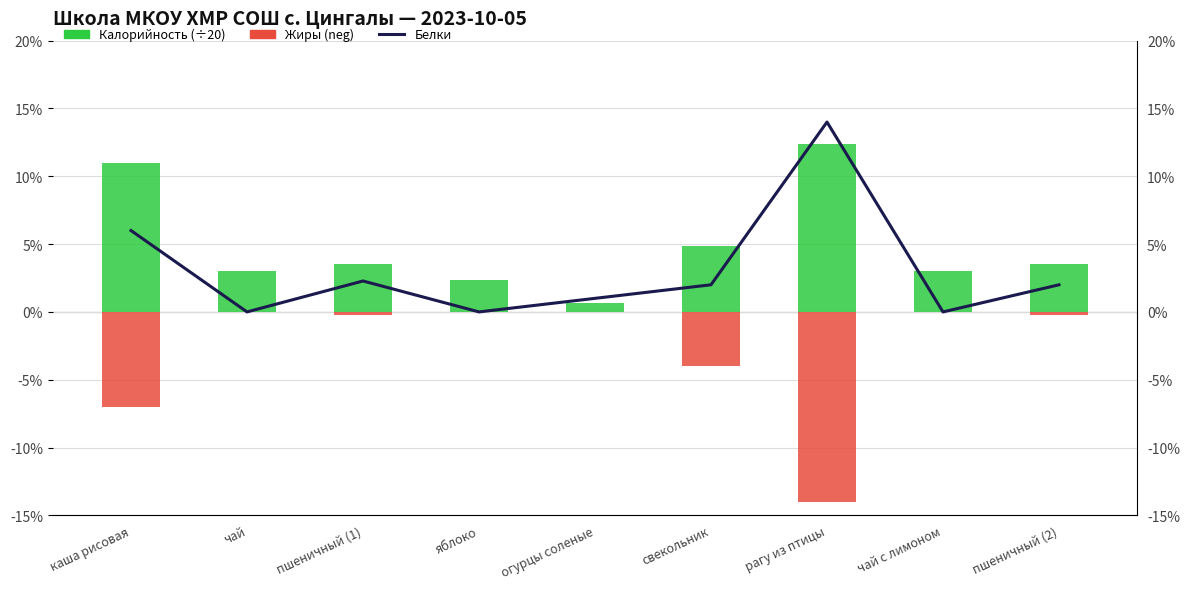

What is the total value across all series at огурцы соленые?

1.6